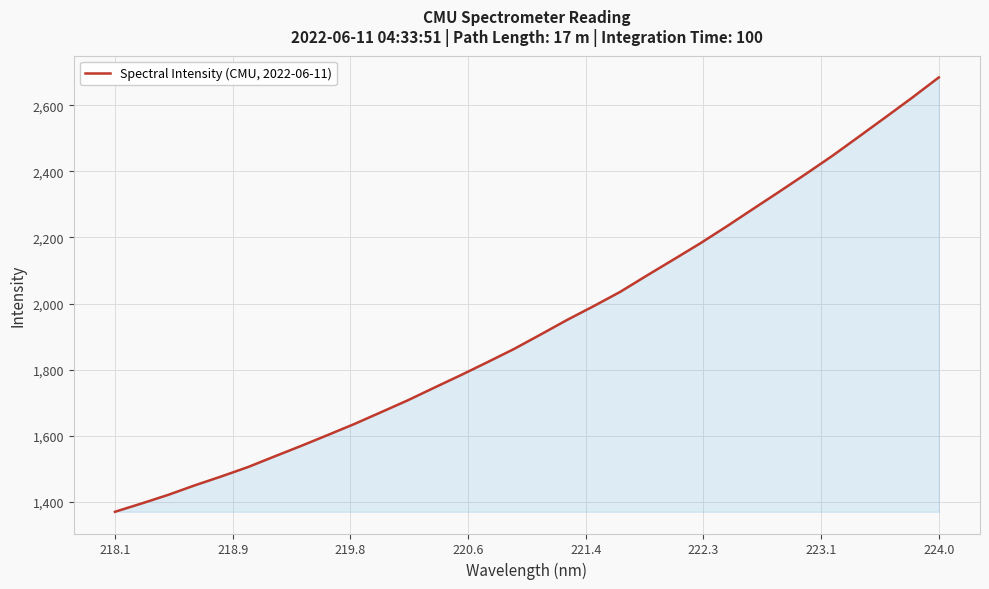

What is the smallest value displayed?

1370.4